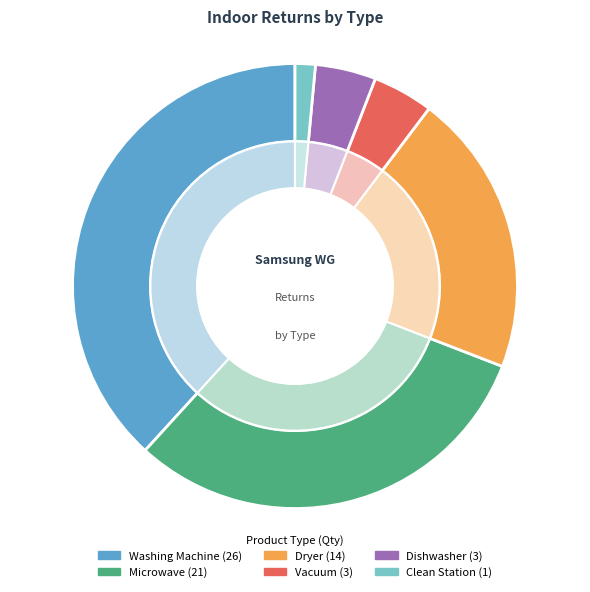

Which slice is the largest?

Washing Machine